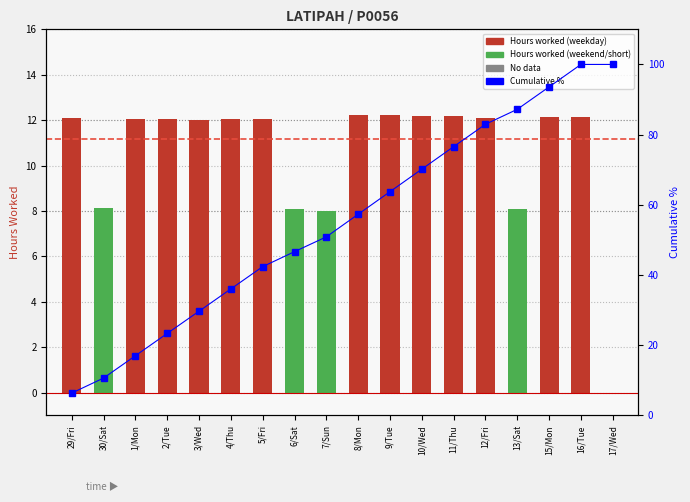

At which category is the sum across all series the highest?

16/Tue